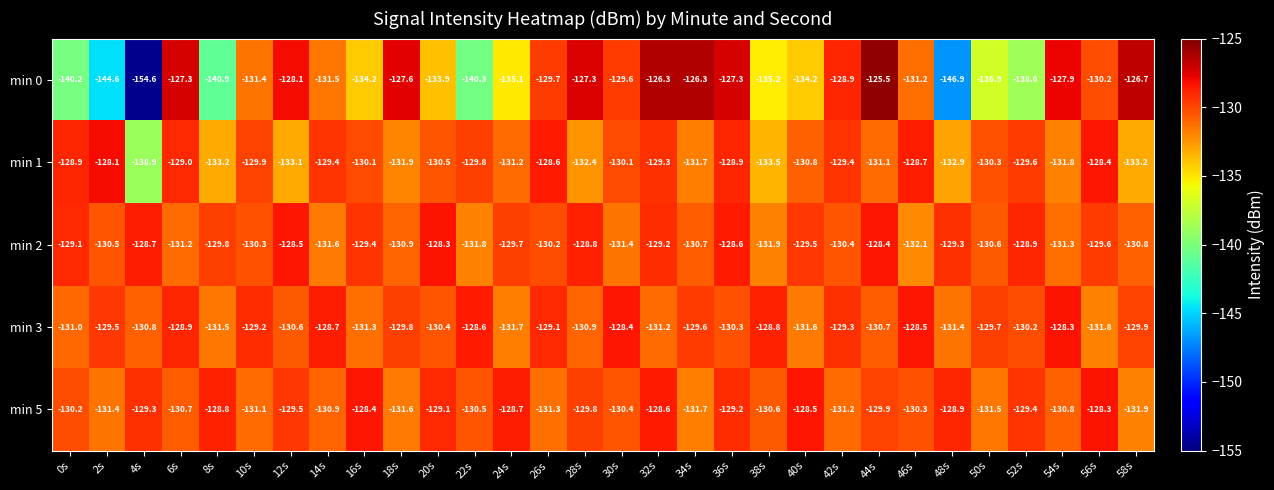

At which category does the chart reach its minimum across all series?

4s